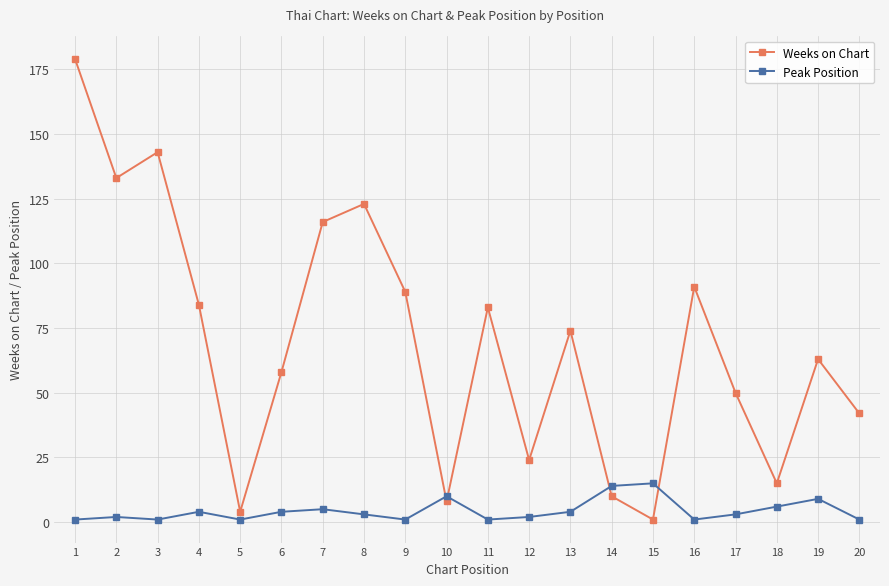

What is the sum of all Peak Position values?

88